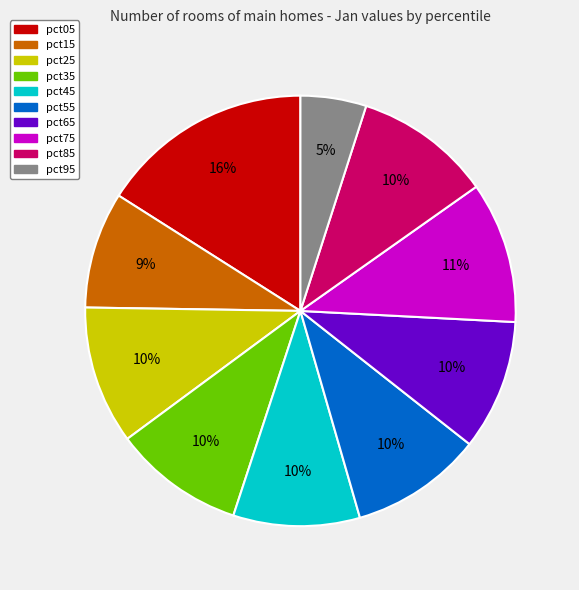

How many segments does this pie chart have?

10